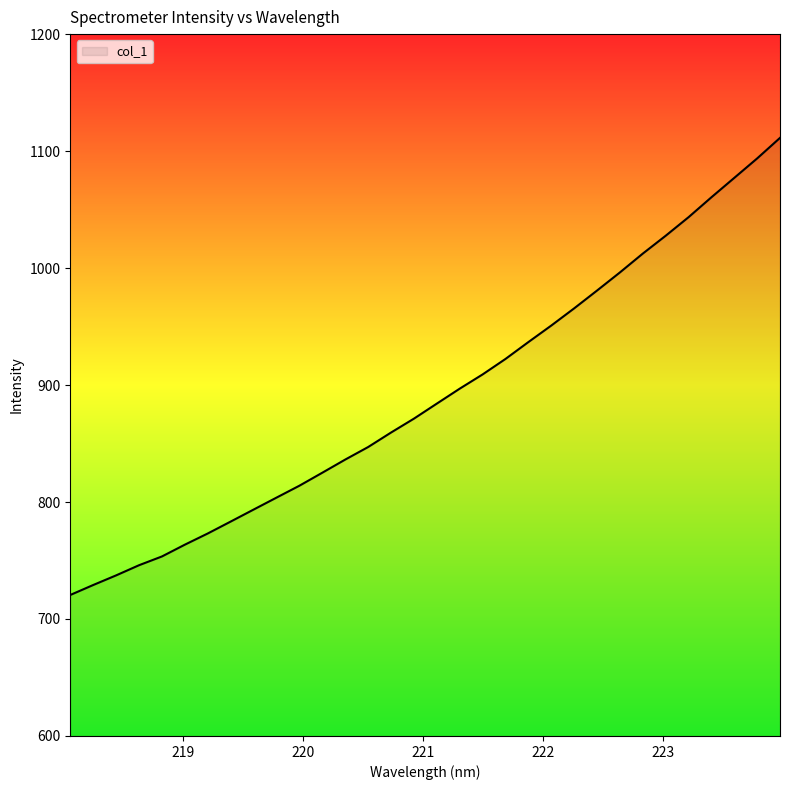

What is the maximum value shown in the chart?

1111.3